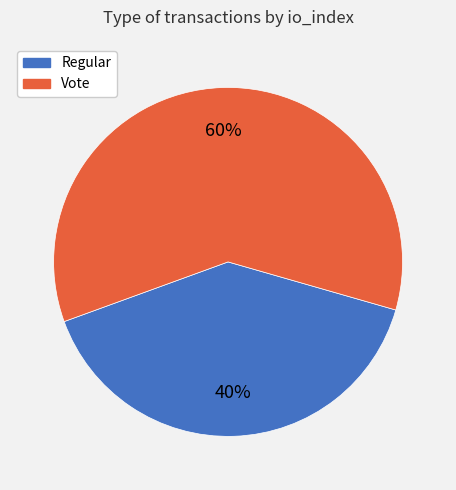

Do Vote and Regular together represent more than half of the pie?

Yes